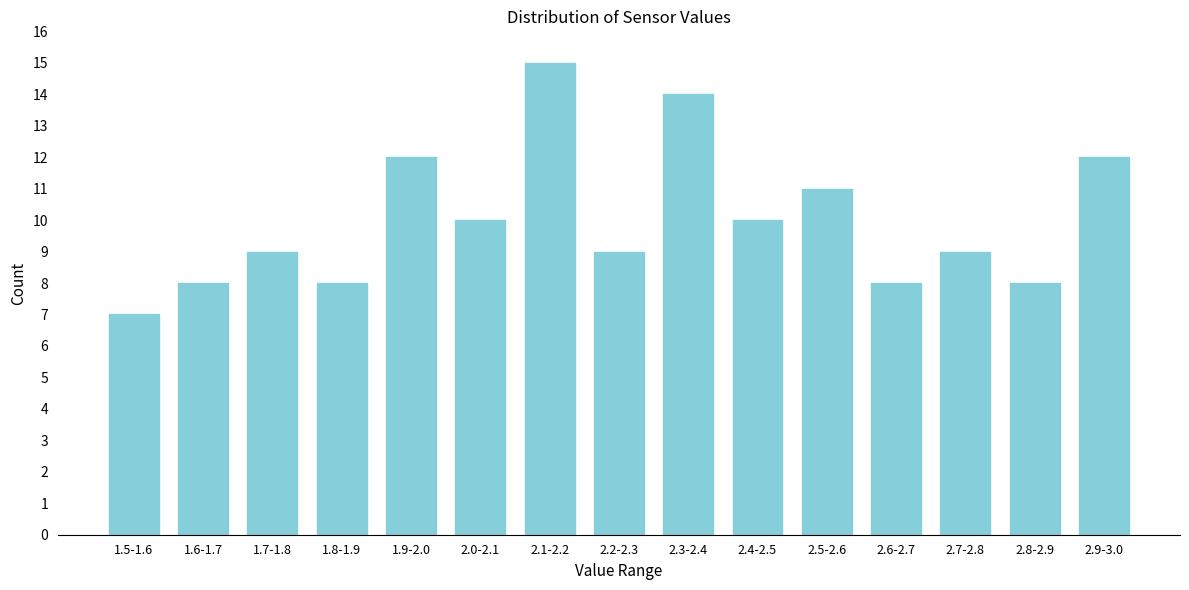

Reading left to right, extract all data points from this chart.

1.5-1.6=7	1.6-1.7=8	1.7-1.8=9	1.8-1.9=8	1.9-2.0=12	2.0-2.1=10	2.1-2.2=15	2.2-2.3=9	2.3-2.4=14	2.4-2.5=10	2.5-2.6=11	2.6-2.7=8	2.7-2.8=9	2.8-2.9=8	2.9-3.0=12